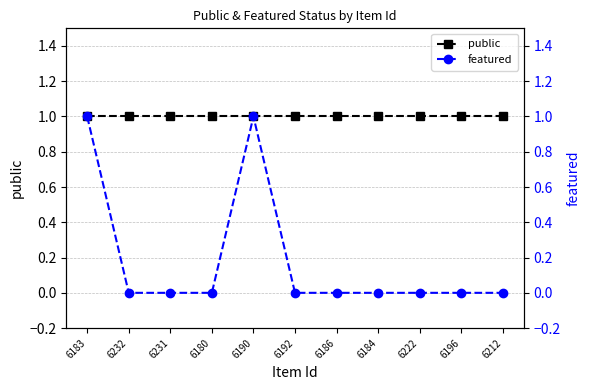

Which series has the widest spread of values?

featured